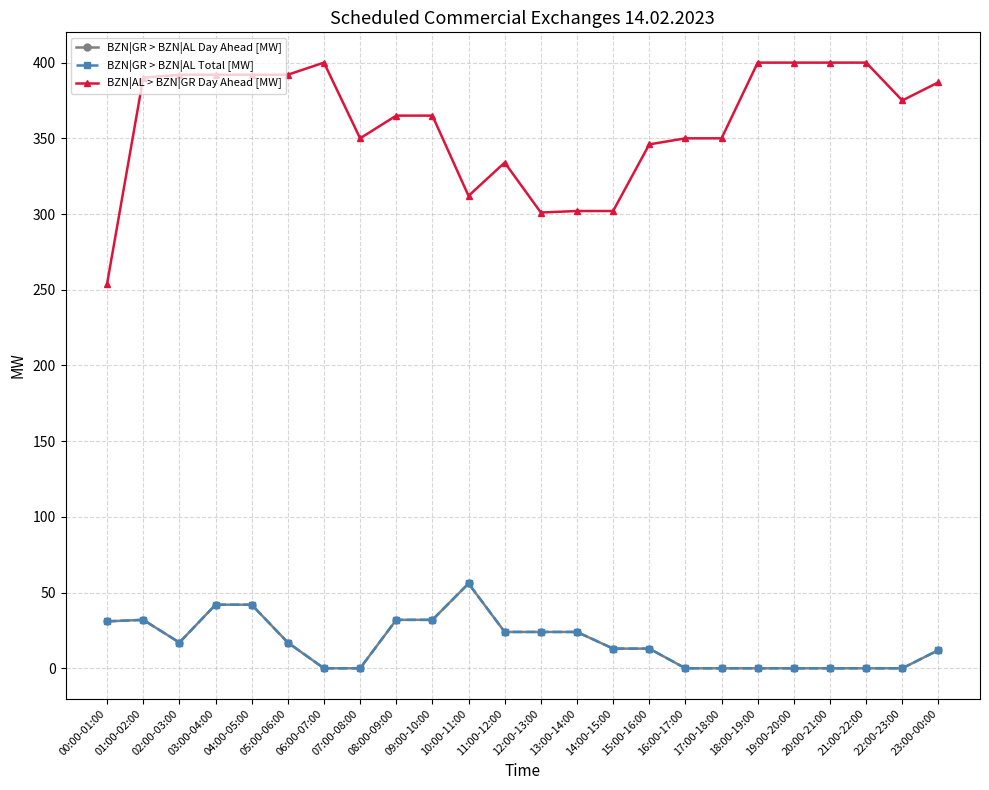

Reading left to right, list all the values displayed in this chart.

BZN|GR > BZN|AL Day Ahead [MW]: 31	32	17	42	42	17	0	0	32	32	56	24	24	24	13	13	0	0	0	0	0	0	0	12
BZN|GR > BZN|AL Total [MW]: 31	32	17	42	42	17	0	0	32	32	56	24	24	24	13	13	0	0	0	0	0	0	0	12
BZN|AL > BZN|GR Day Ahead [MW]: 254	390	392	392	392	392	400	350	365	365	312	334	301	302	302	346	350	350	400	400	400	400	375	387